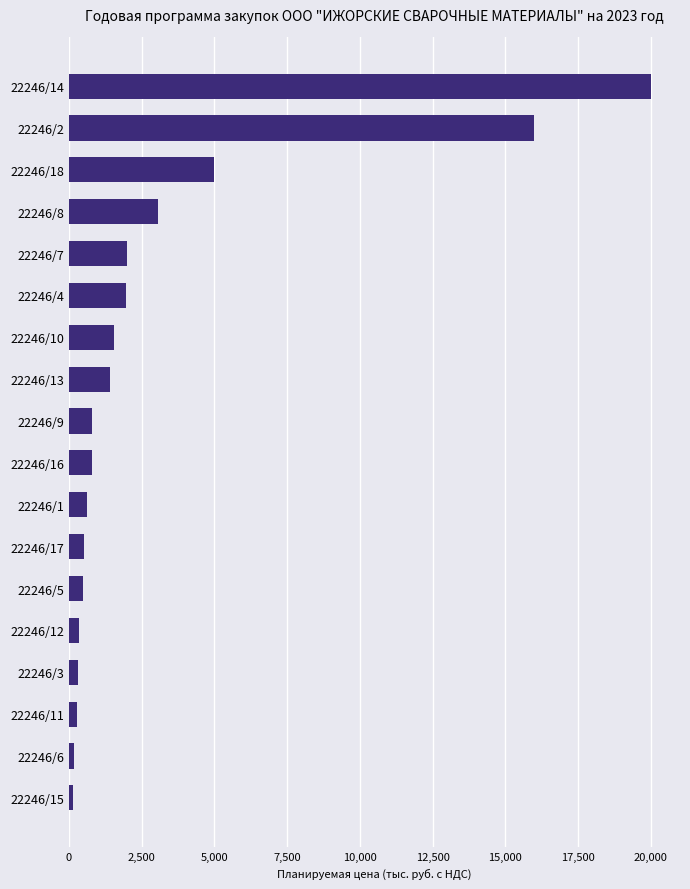

Which label corresponds to the largest value in the chart?

22246/14